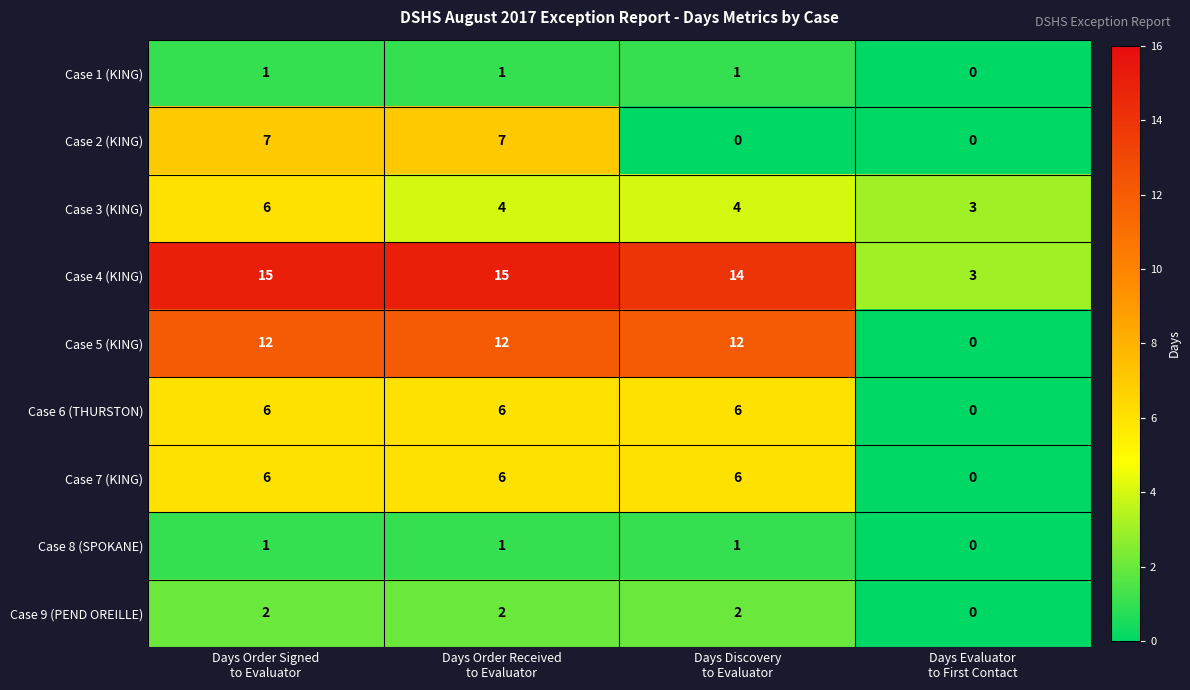

Which series has the largest total across all categories?

Case 4 (KING)